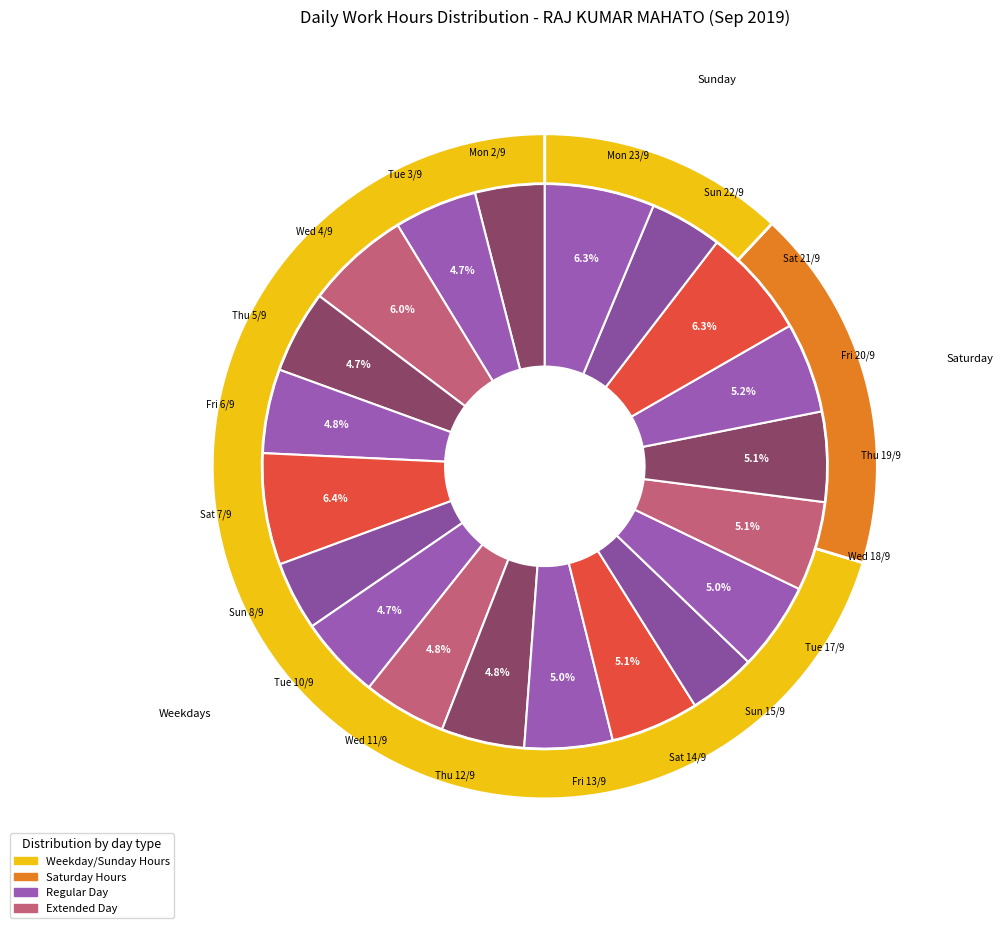

What is the smallest slice in the pie chart?

Sun 15/9